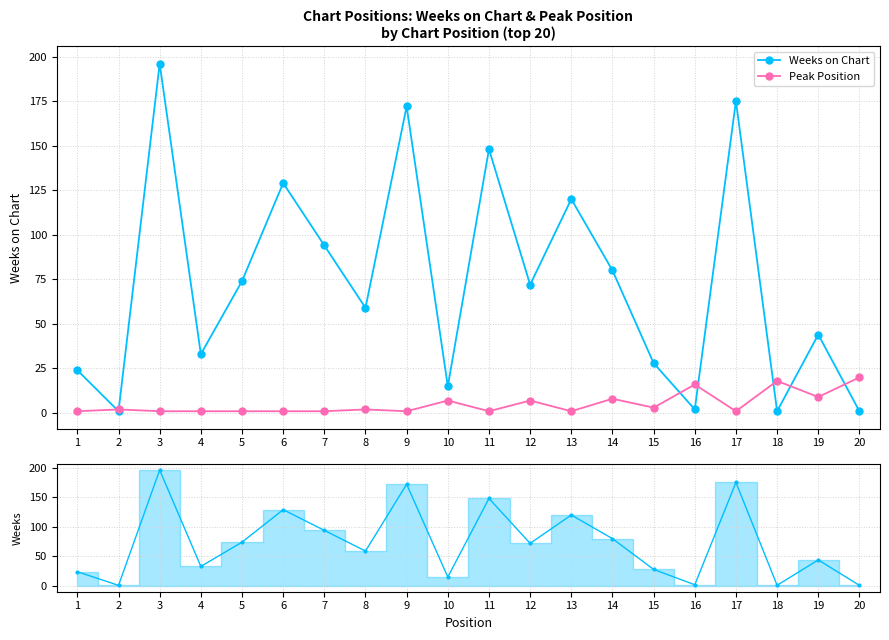

Between 14 and 4, which is larger?

14